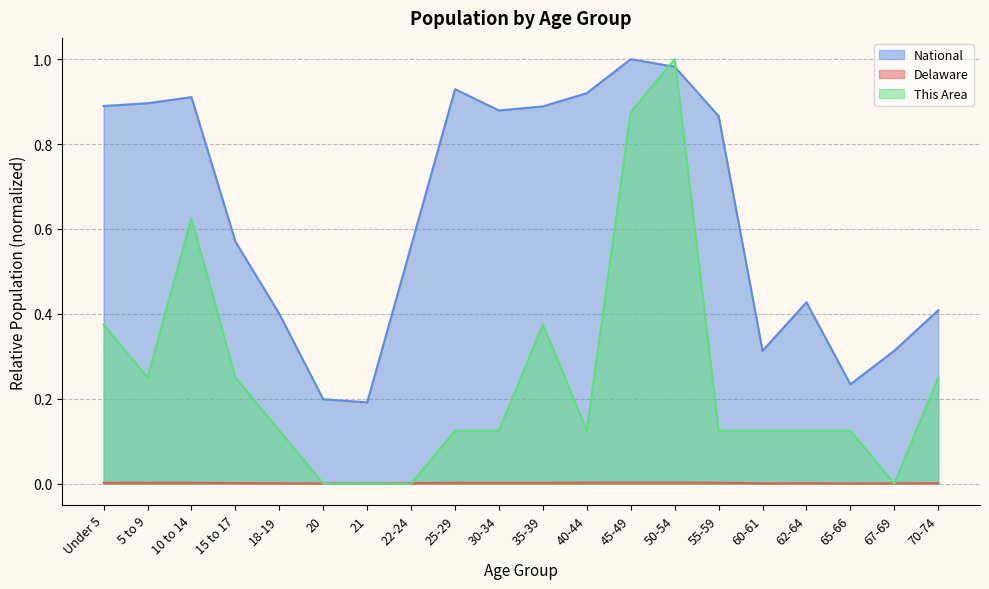

Which series changed the most between Under 5 and 15 to 17?

National